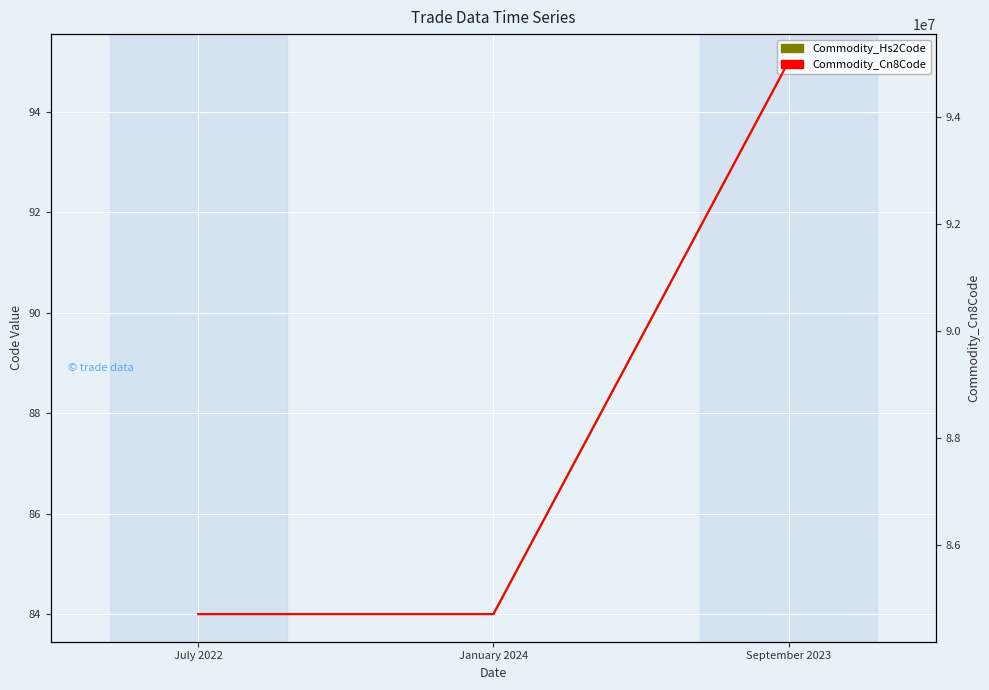

Reading left to right, transcribe all the data shown in this chart.

Commodity_Hs2Code: July 2022=84	January 2024=84	September 2023=95
Commodity_Cn8Code: July 2022=84715000	January 2024=84715000	September 2023=95030099